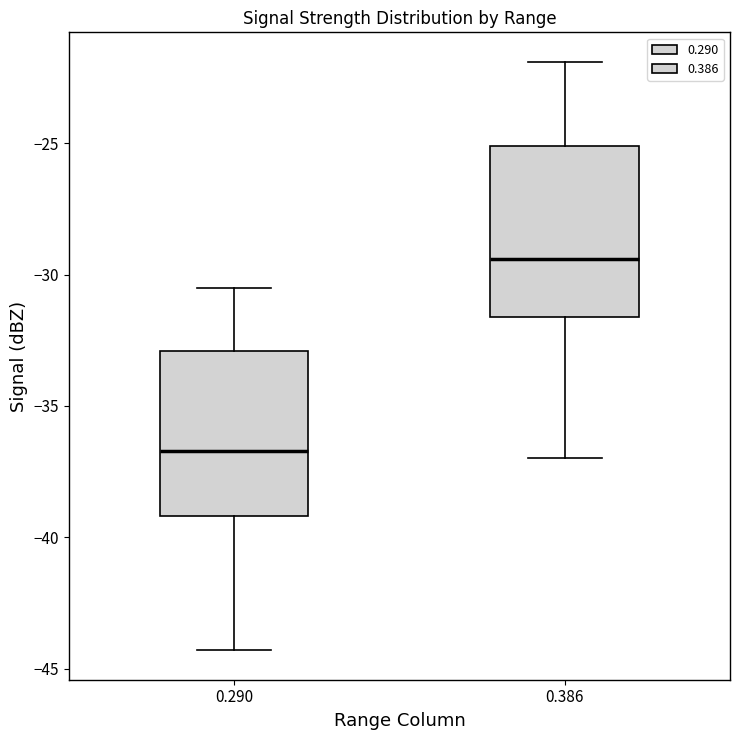

Which box has the highest median line?

0.386